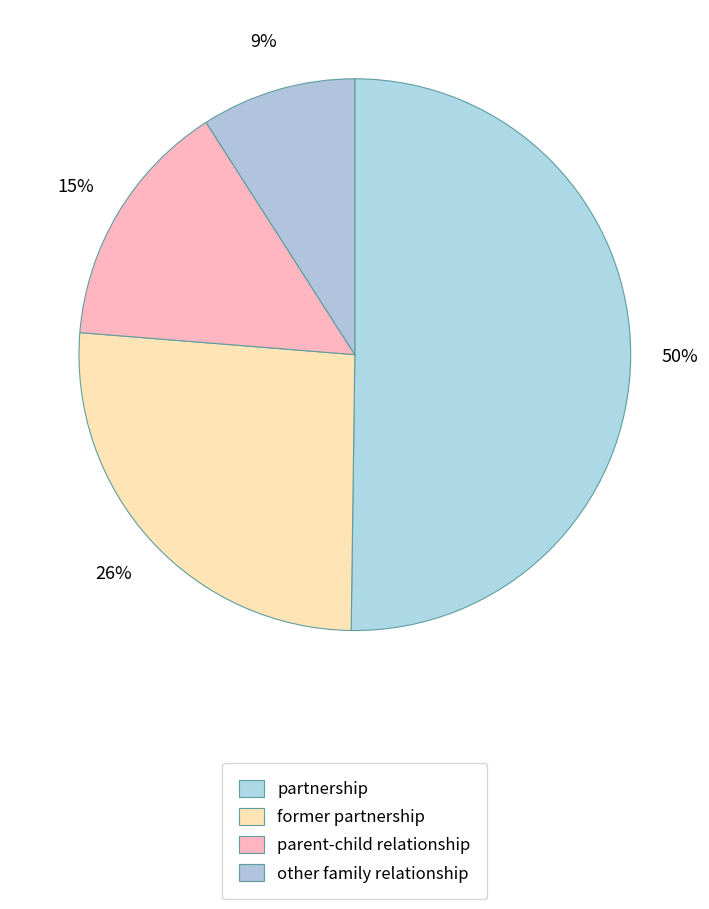

Between former partnership and partnership, which is larger?

partnership